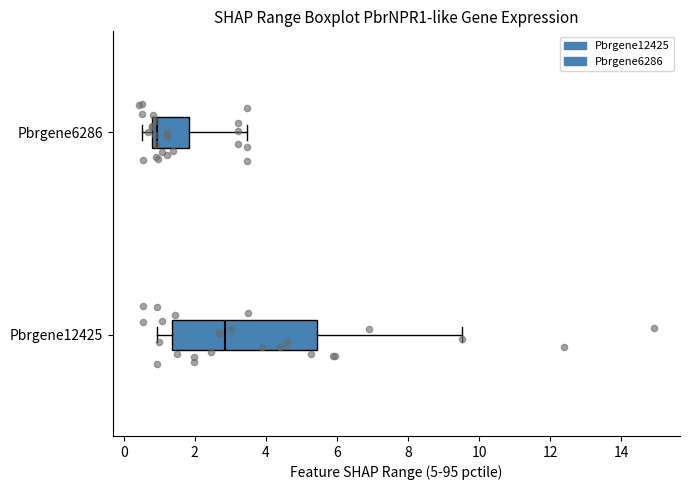

Where does the right whisker of the box for Pbrgene12425 end on the x-axis? The values are not printed on the chart, so give them approximately, as read against the axis.

9.6